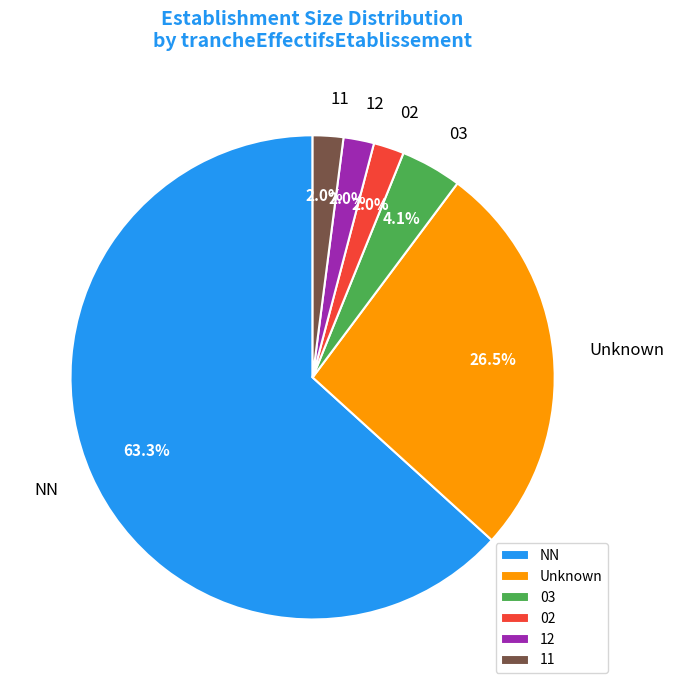

Is there any slice that represents more than half of the pie?

Yes